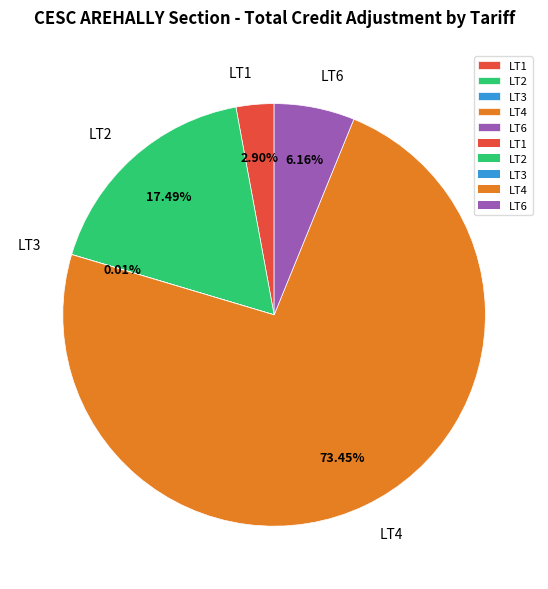

Does LT4 represent more than half of the total?

Yes